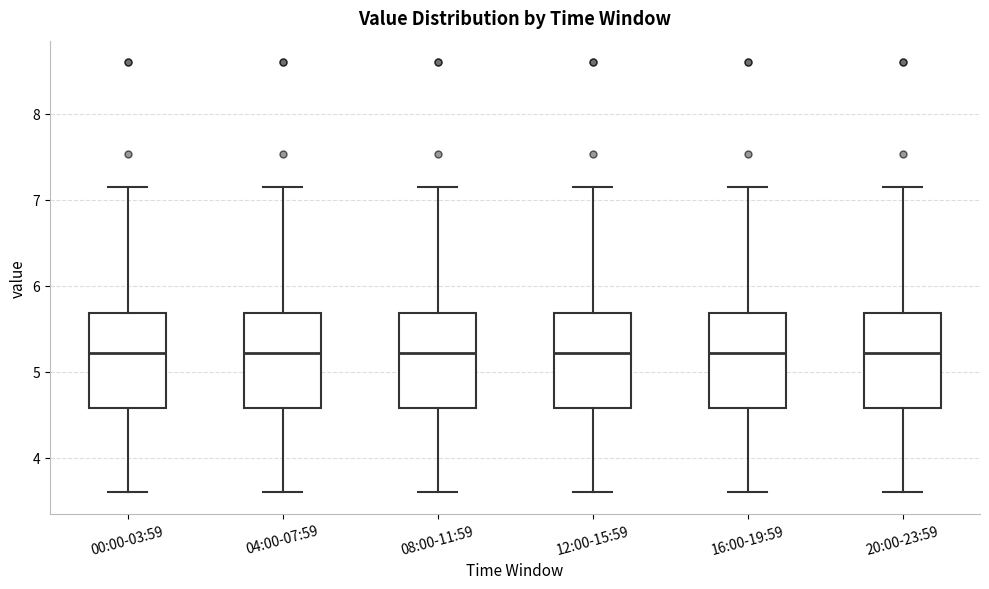

Where is the lower edge of the box for 00:00-03:59 on the y-axis? The values are not printed on the chart, so give them approximately, as read against the axis.

4.6